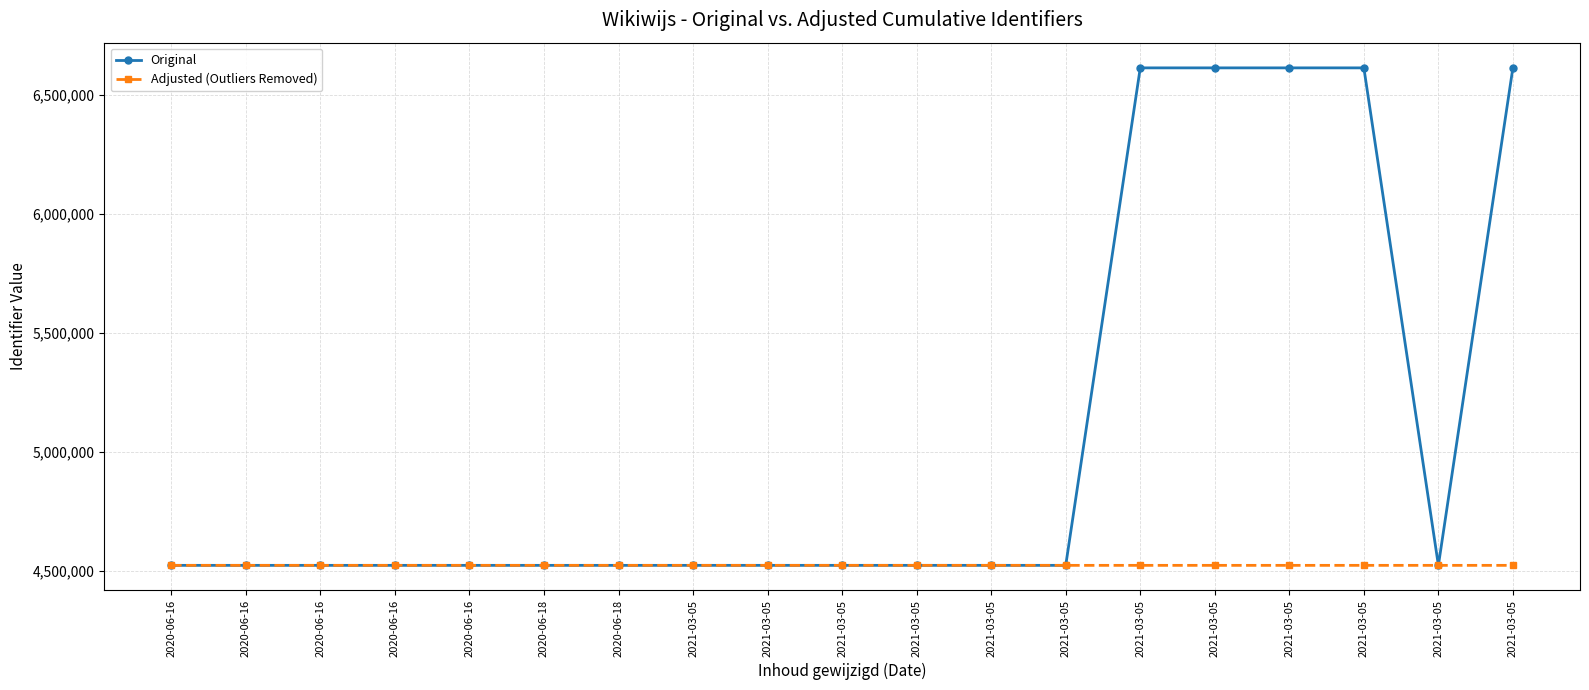

Is it true that Original equals 2502529 at 2021-03-05?

False